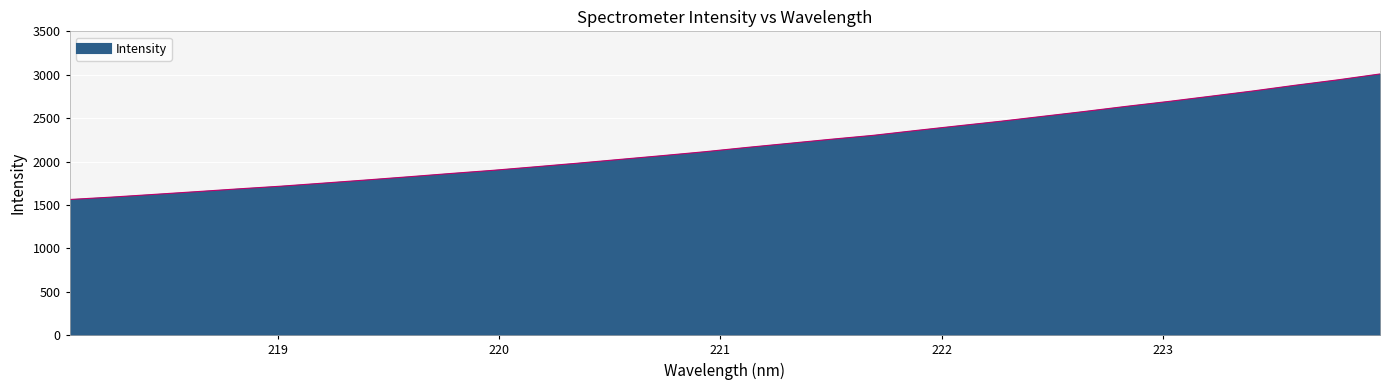

What is the smallest value displayed?

1563.0